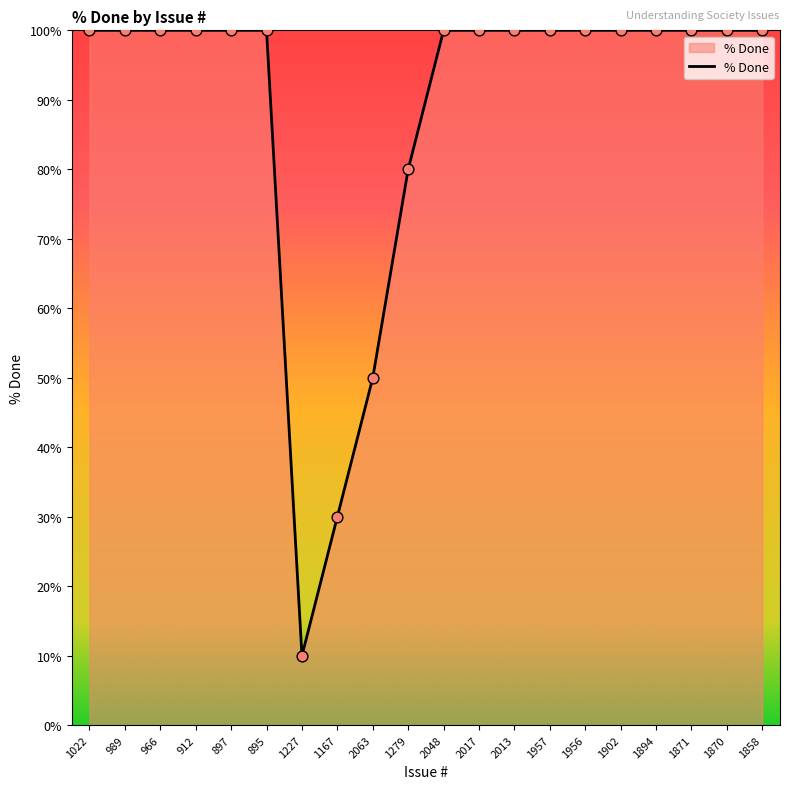

What is the ratio of the value at 912 to the value at 2048?

1.0